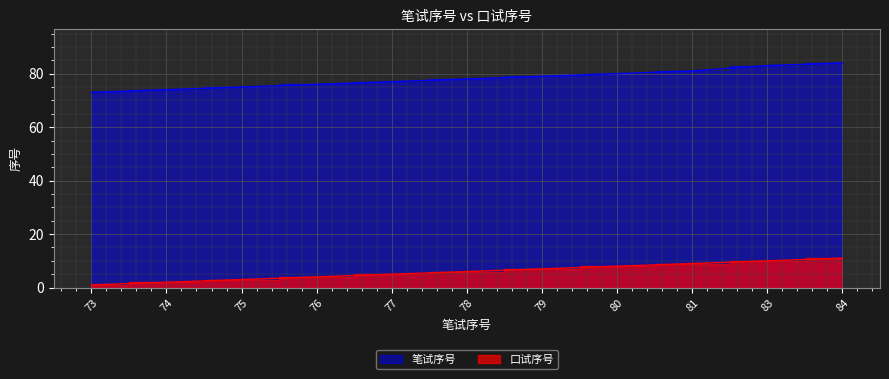

What is the greatest value displayed?

84